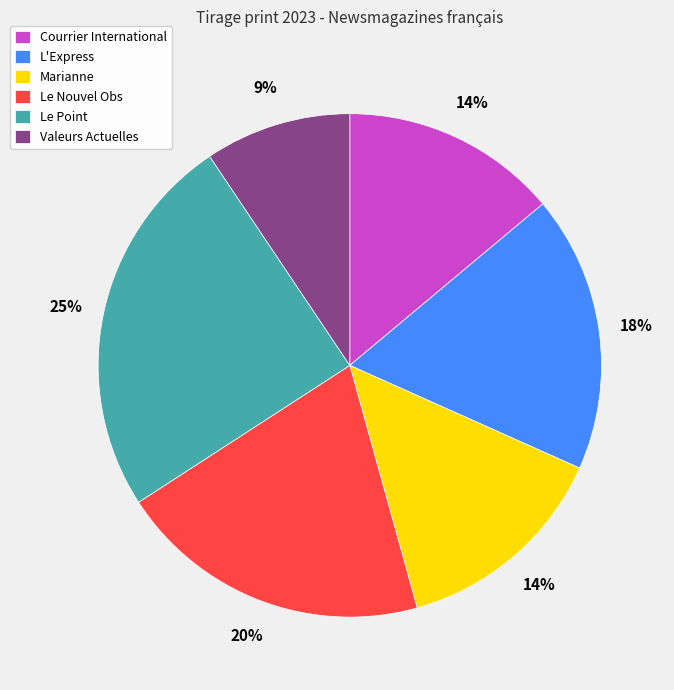

What percentage is the Le Point slice, to the nearest percent?

25%